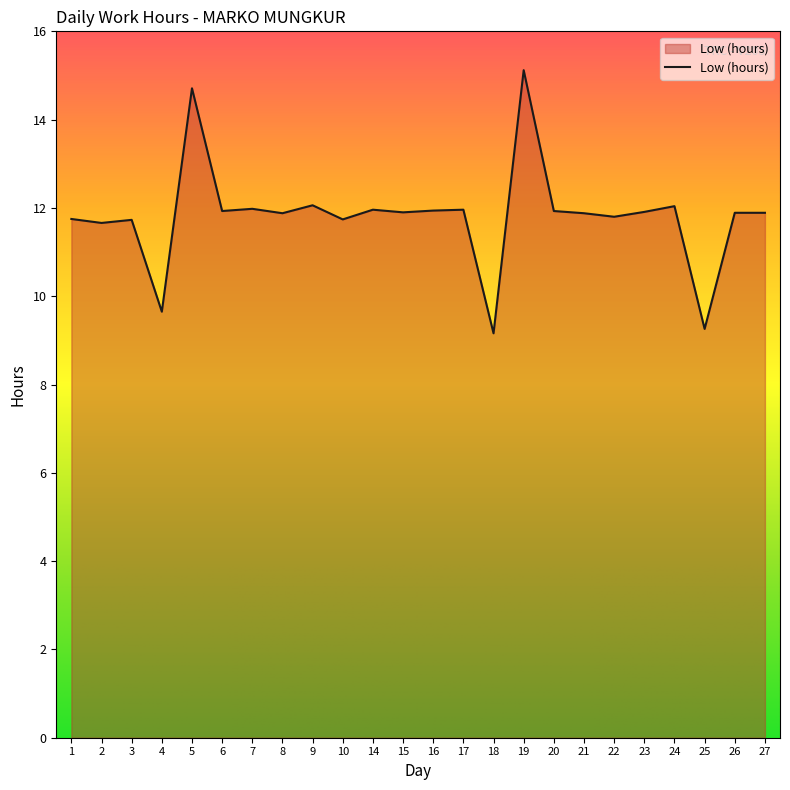

Is it true that the value at 3 is 19.8?

False